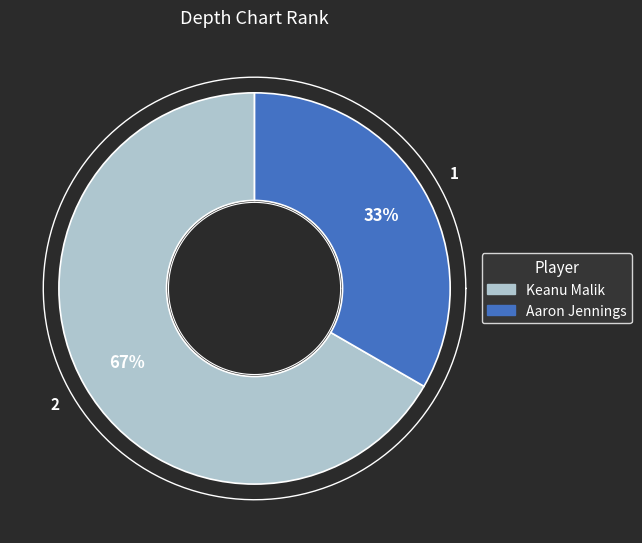

To the nearest percent, what is the difference between the largest and smallest slice percentages?

33%